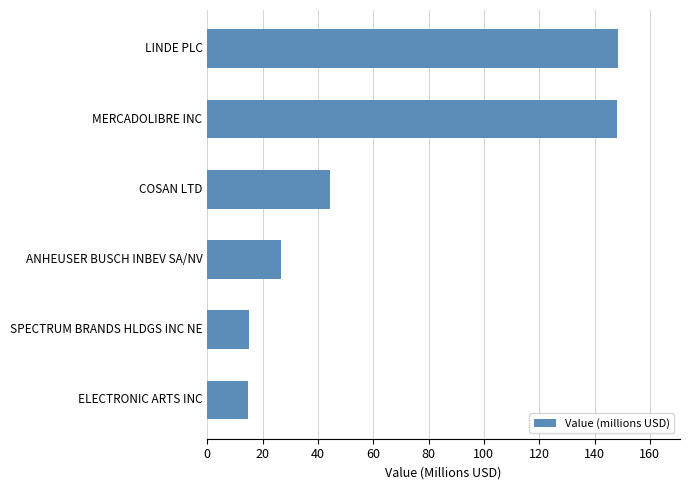

What is the maximum value shown in the chart?

148.6